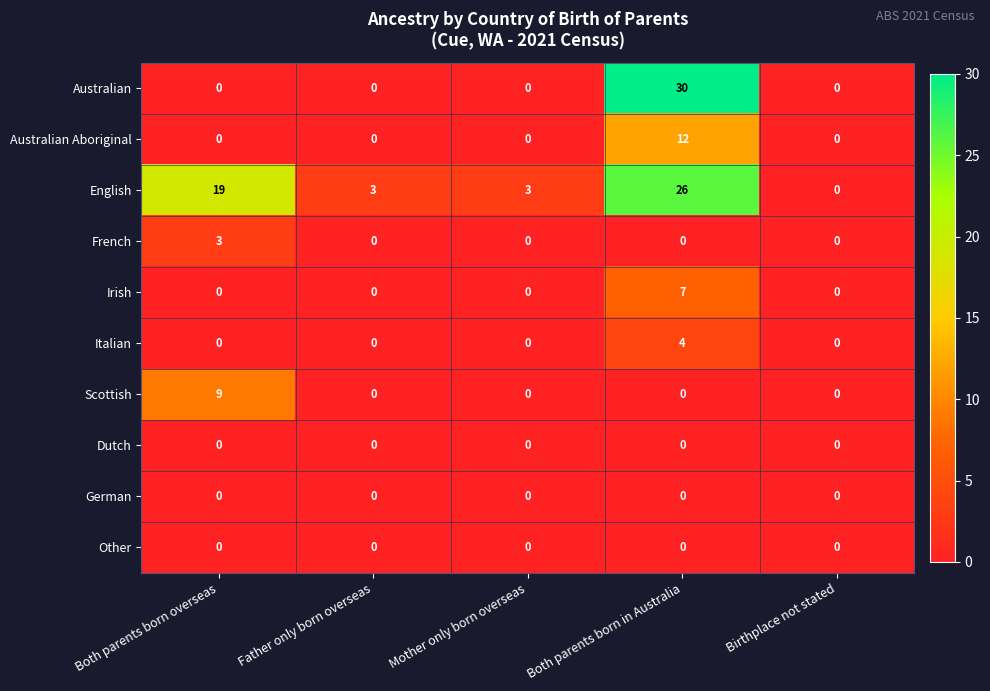

What is the maximum value shown in the chart?

30